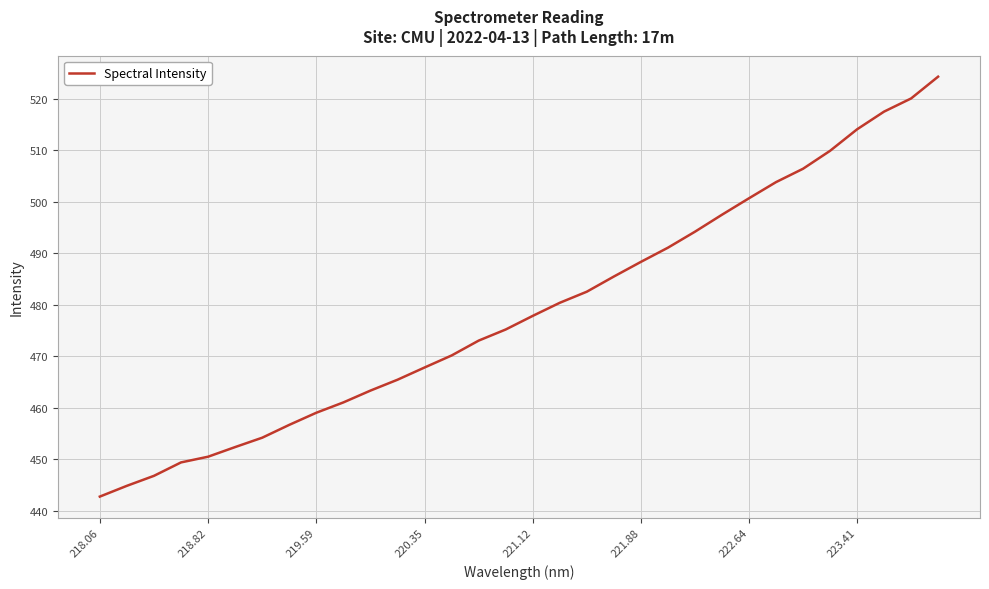

What is the minimum value shown in the chart?

442.7